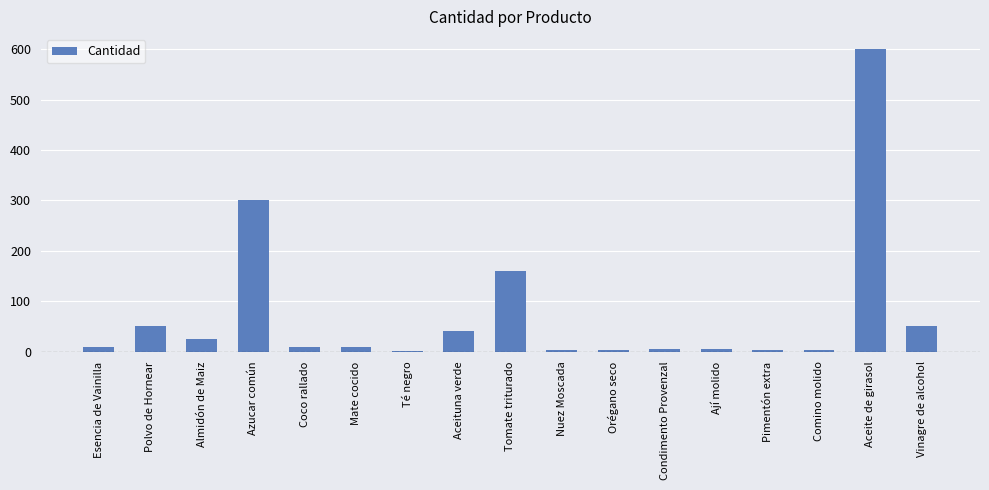

What is the sum of all values?

1282